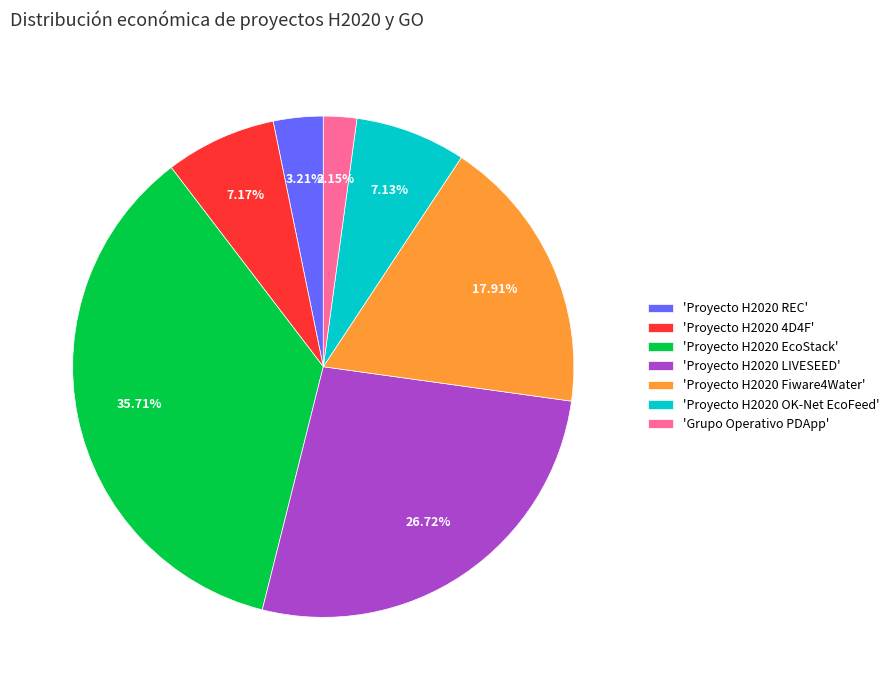

Which category has the smallest portion of the pie?

'Grupo Operativo PDApp'